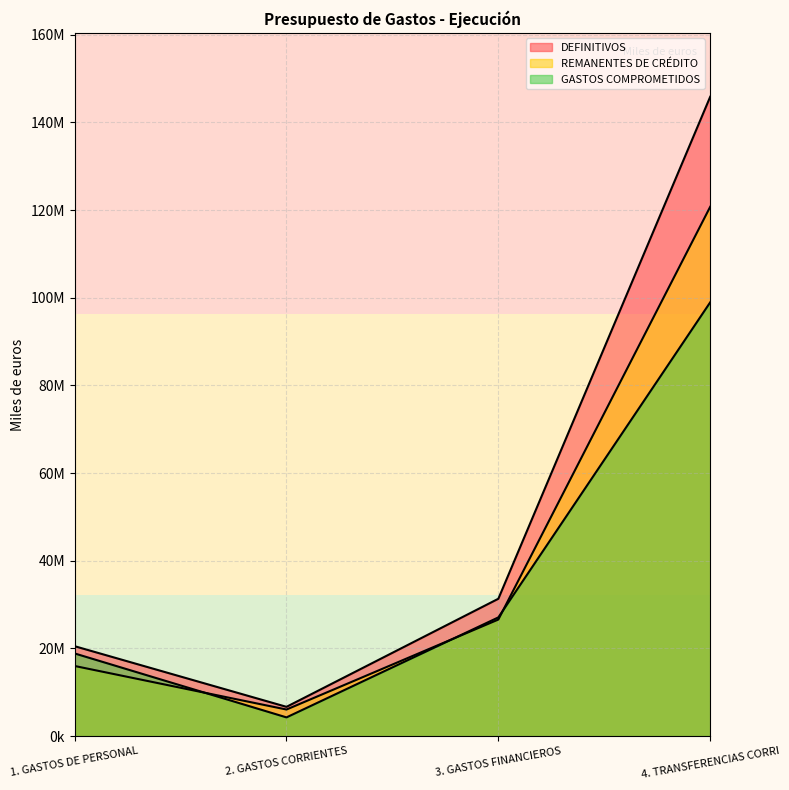

Is the value of REMANENTES DE CRÉDITO at 4. TRANSFERENCIAS CORRI greater than the value of DEFINITIVOS at 3. GASTOS FINANCIEROS?

Yes